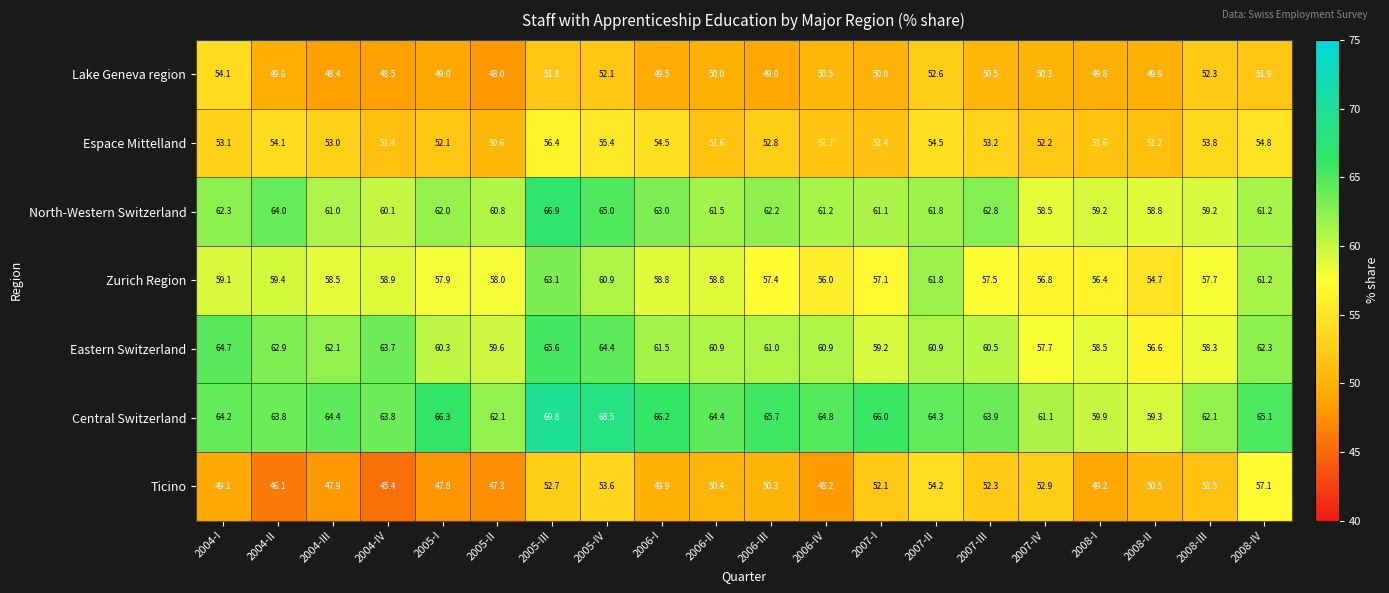

List the series in order of their peak value, lowest first.

Lake Geneva region, Espace Mittelland, Ticino, Zurich Region, Eastern Switzerland, North-Western Switzerland, Central Switzerland